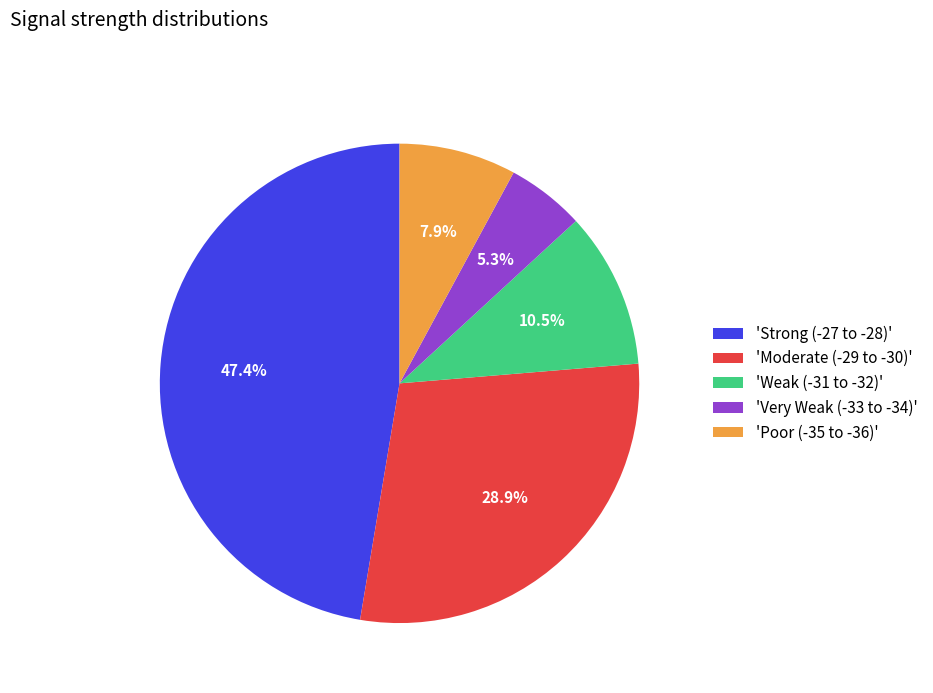

Rank the categories by value from highest to lowest.

'Strong (-27 to -28)', 'Moderate (-29 to -30)', 'Weak (-31 to -32)', 'Poor (-35 to -36)', 'Very Weak (-33 to -34)'